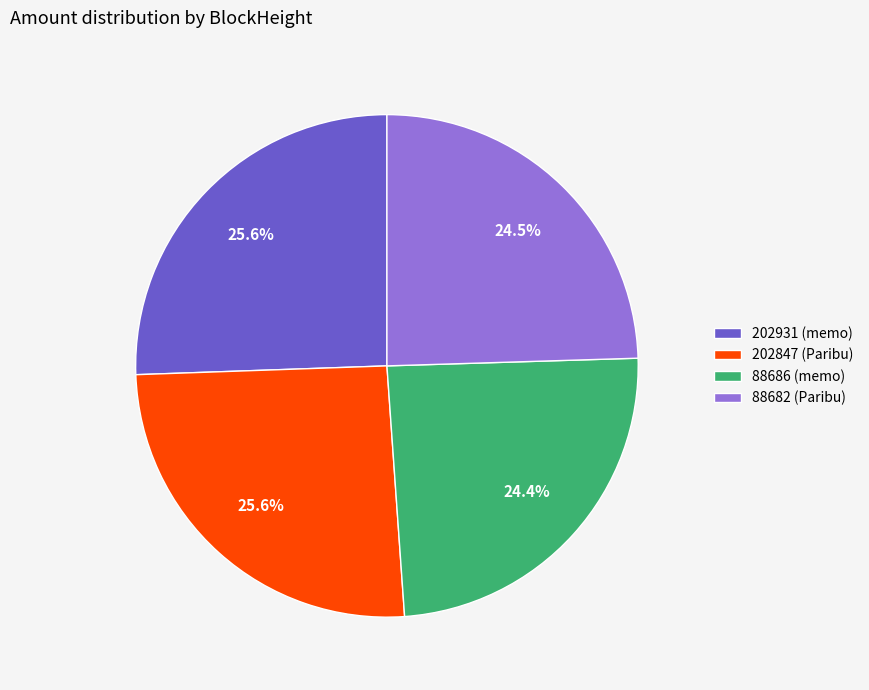

Between 202847 (Paribu) and 88686 (memo), which is larger?

202847 (Paribu)